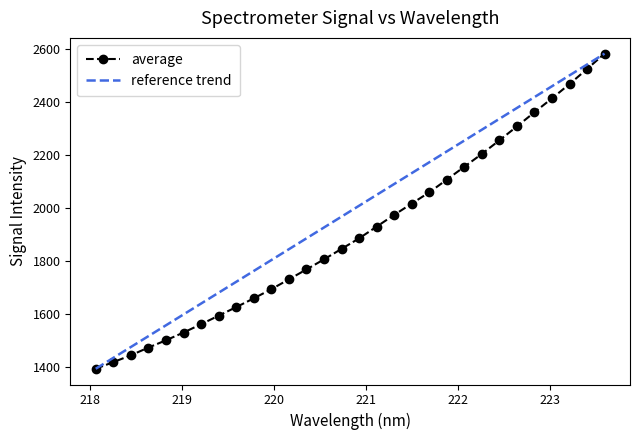

Which series has the largest total across all categories?

reference trend